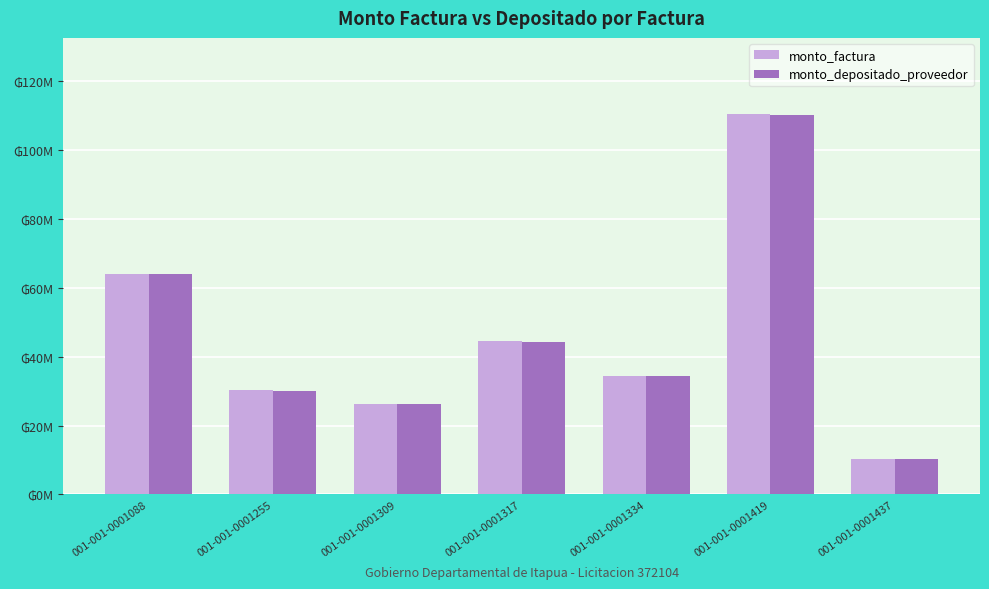

Is the value of monto_depositado_proveedor at 001-001-0001334 greater than the value of monto_factura at 001-001-0001317?

No